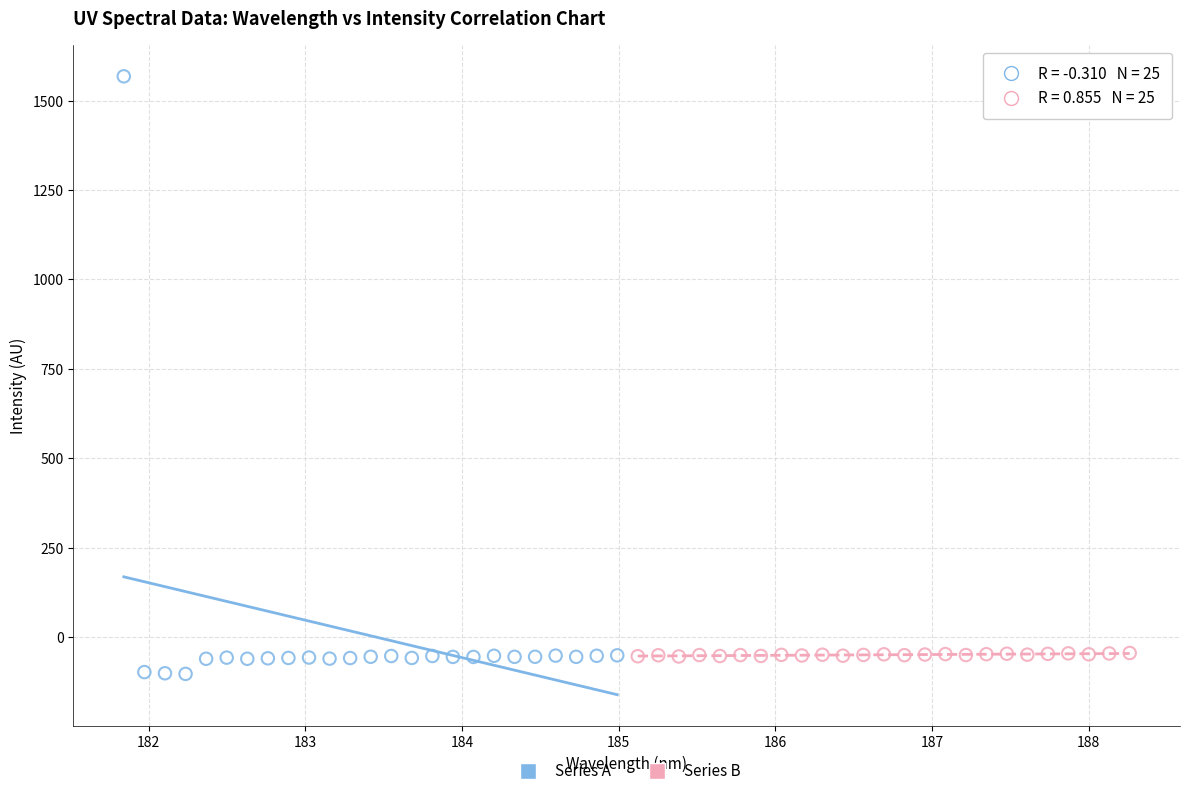

Which series contains the highest Y value?

Series A